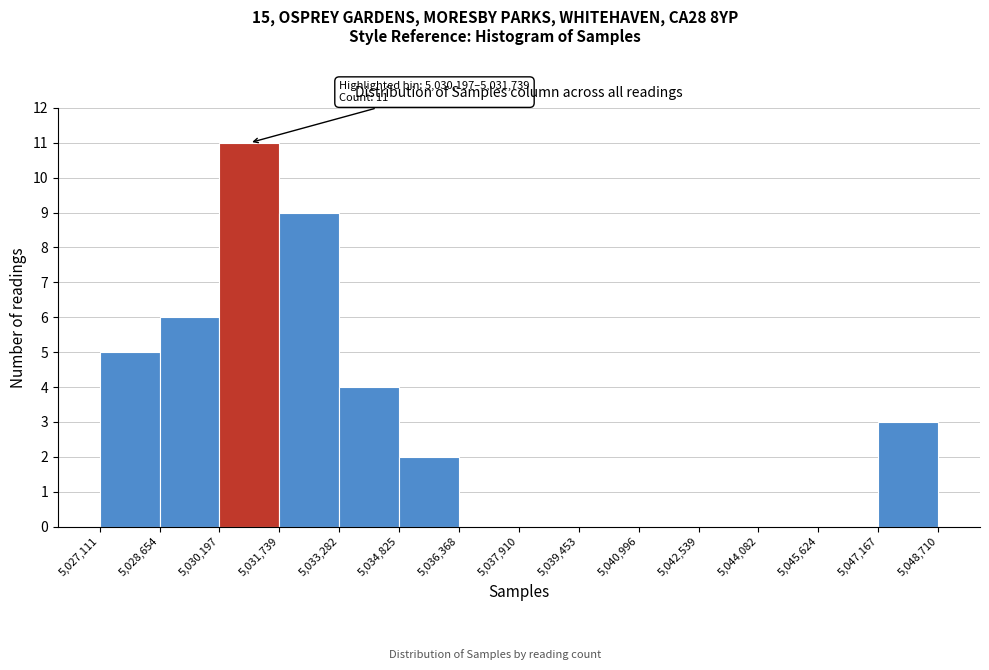

Over which range of the x-axis is the bar tallest?

5,030,197 to 5,031,739